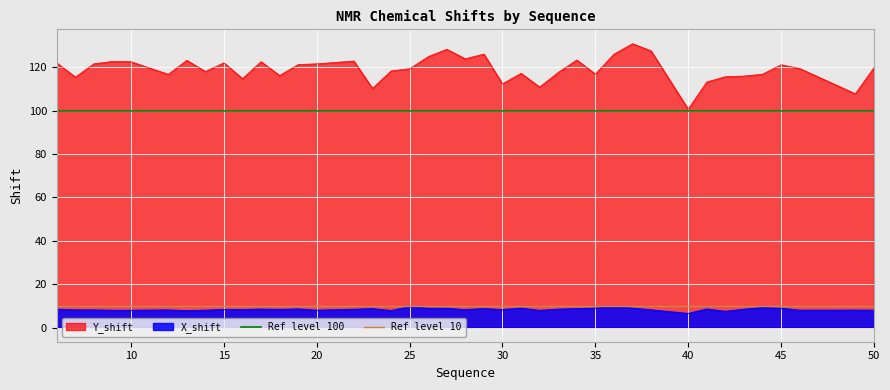

What is the minimum value for Y_shift?

100.8